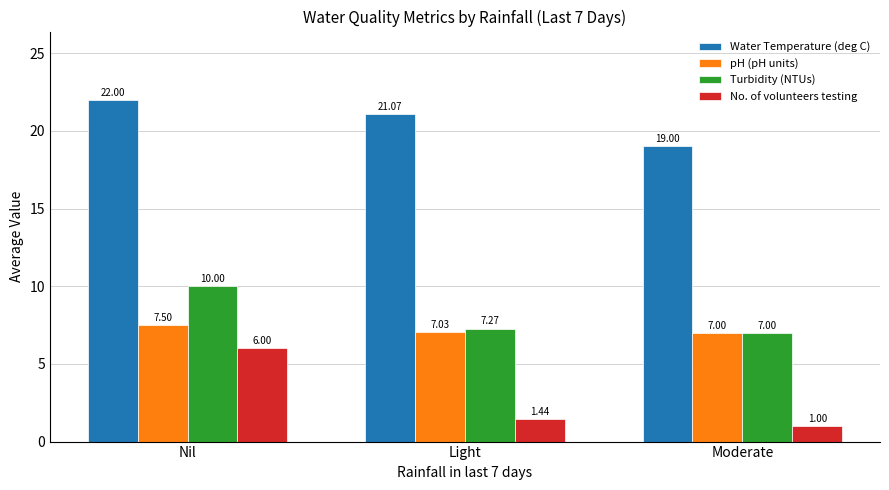

What is the minimum value for Turbidity (NTUs)?

7.0